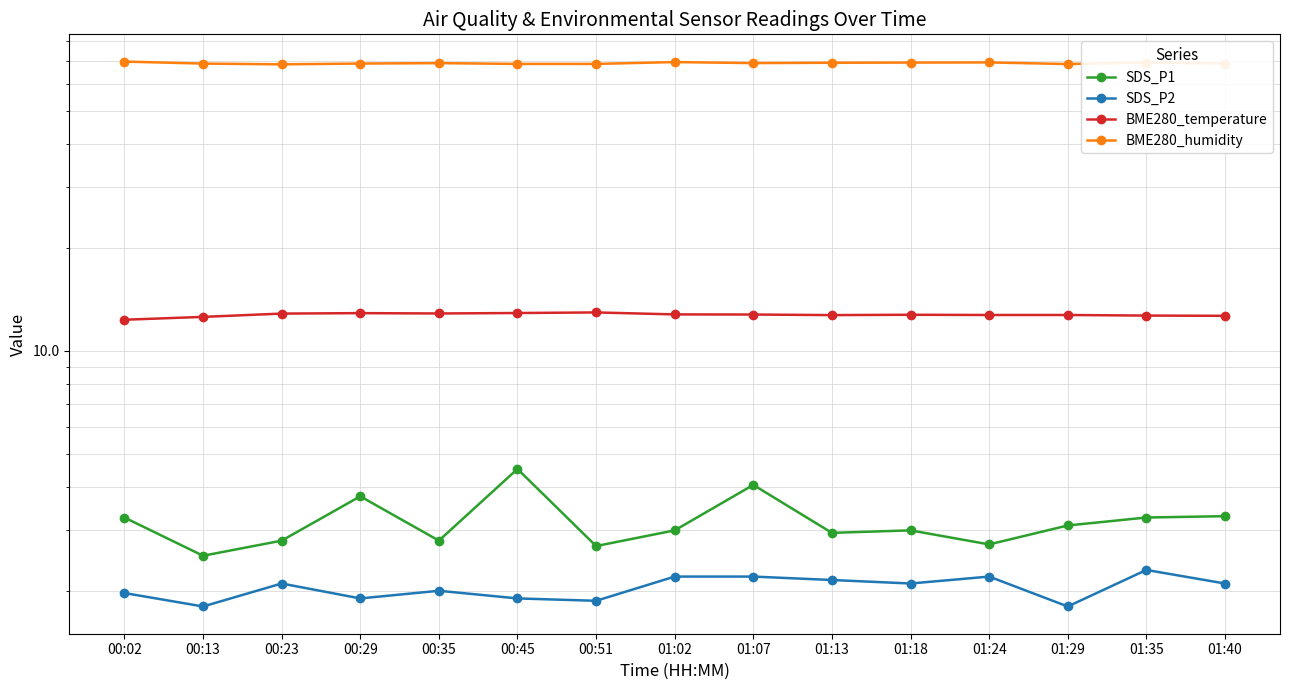

Reading left to right, what are all the values shown in this chart?

SDS_P1: 00:02=3.3	00:13=2.5	00:23=2.8	00:29=3.8	00:35=2.8	00:45=4.5	00:51=2.7	01:02=3.0	01:07=4.1	01:13=3.0	01:18=3.0	01:24=2.7	01:29=3.1	01:35=3.3	01:40=3.3
SDS_P2: 00:02=2.0	00:13=1.8	00:23=2.1	00:29=1.9	00:35=2.0	00:45=1.9	00:51=1.9	01:02=2.2	01:07=2.2	01:13=2.1	01:18=2.1	01:24=2.2	01:29=1.8	01:35=2.3	01:40=2.1
BME280_temperature: 00:02=12.3	00:13=12.6	00:23=12.8	00:29=12.9	00:35=12.9	00:45=12.9	00:51=12.9	01:02=12.8	01:07=12.8	01:13=12.7	01:18=12.8	01:24=12.7	01:29=12.7	01:35=12.7	01:40=12.7
BME280_humidity: 00:02=69.7	00:13=68.8	00:23=68.5	00:29=68.8	00:35=69.0	00:45=68.6	00:51=68.6	01:02=69.5	01:07=69.0	01:13=69.2	01:18=69.3	01:24=69.3	01:29=68.6	01:35=69.3	01:40=68.8